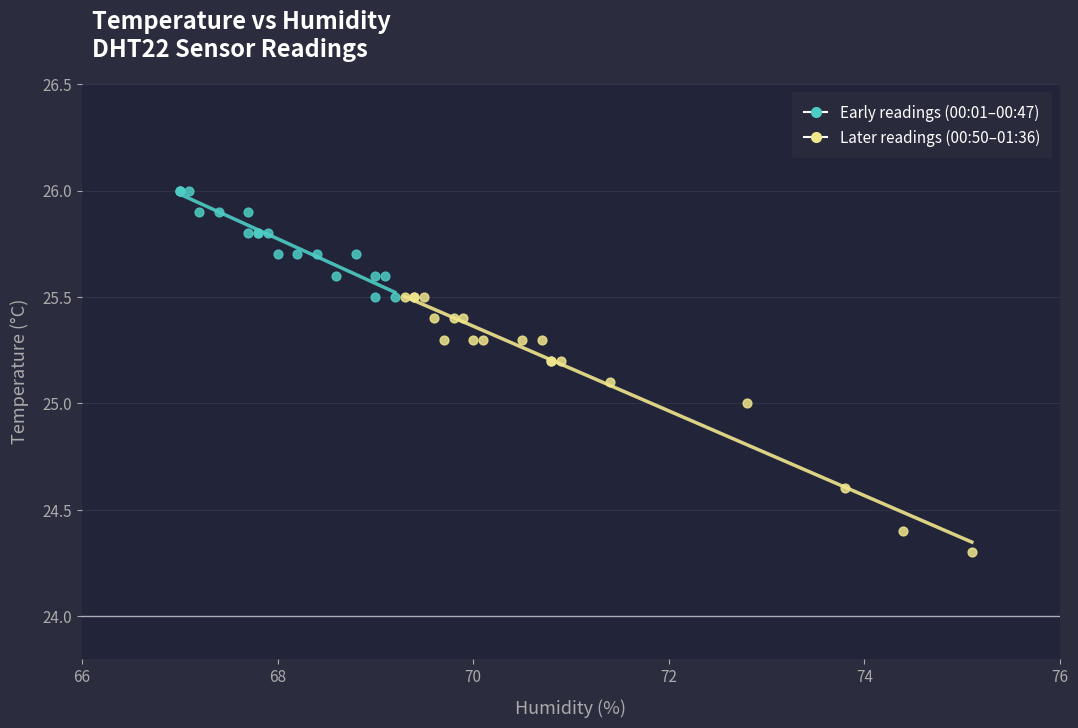

Which series reaches the maximum Y coordinate?

Early readings (00:01–00:47)